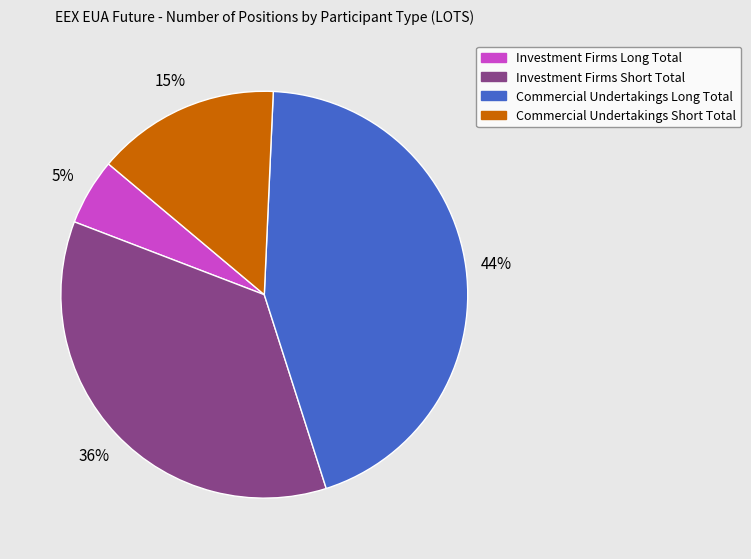

Which slice is the largest?

Commercial Undertakings Long Total